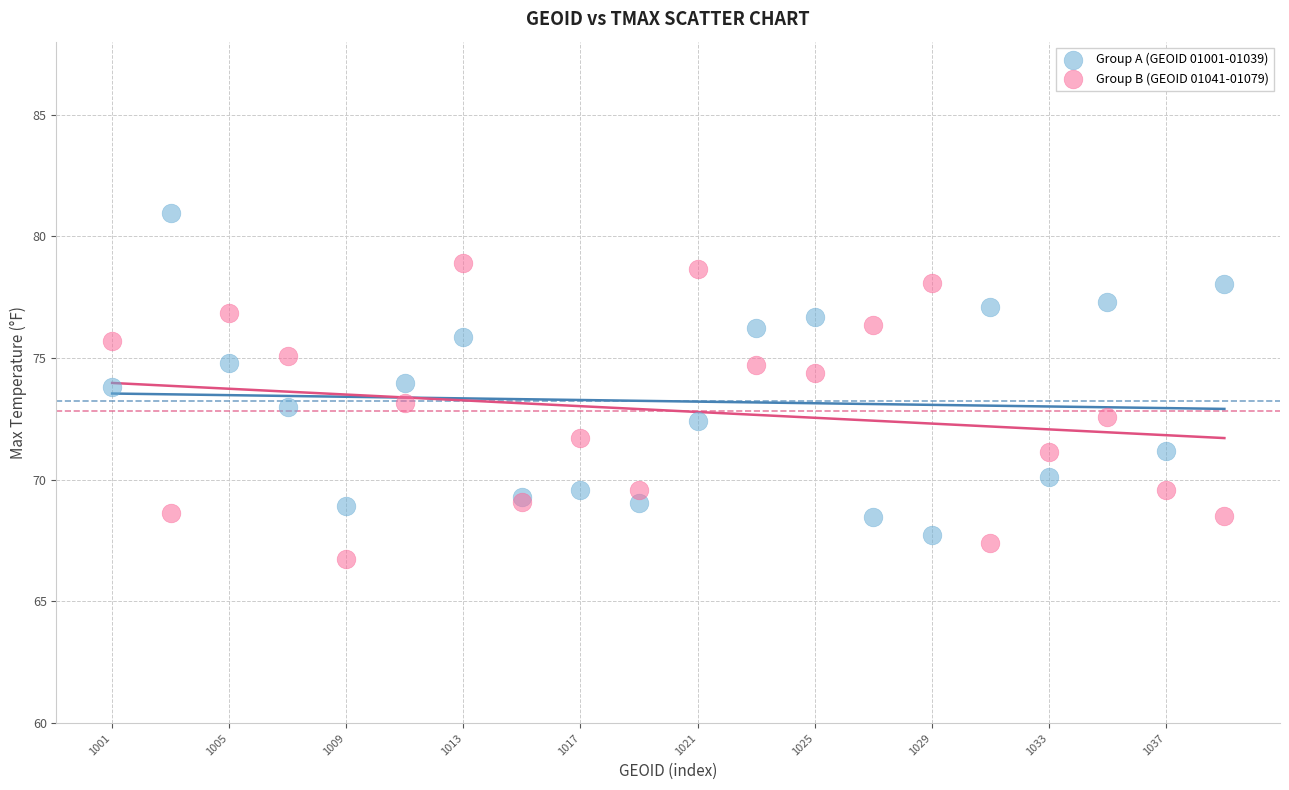

Which series reaches the minimum Y coordinate?

Group B (GEOID 01041-01079)